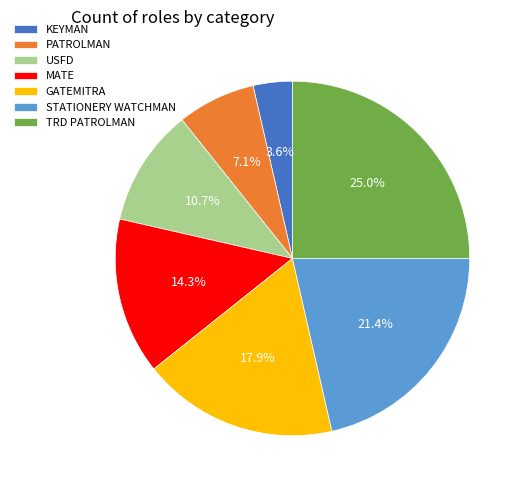

To the nearest percent, what is the difference between the largest and smallest slice percentages?

21%